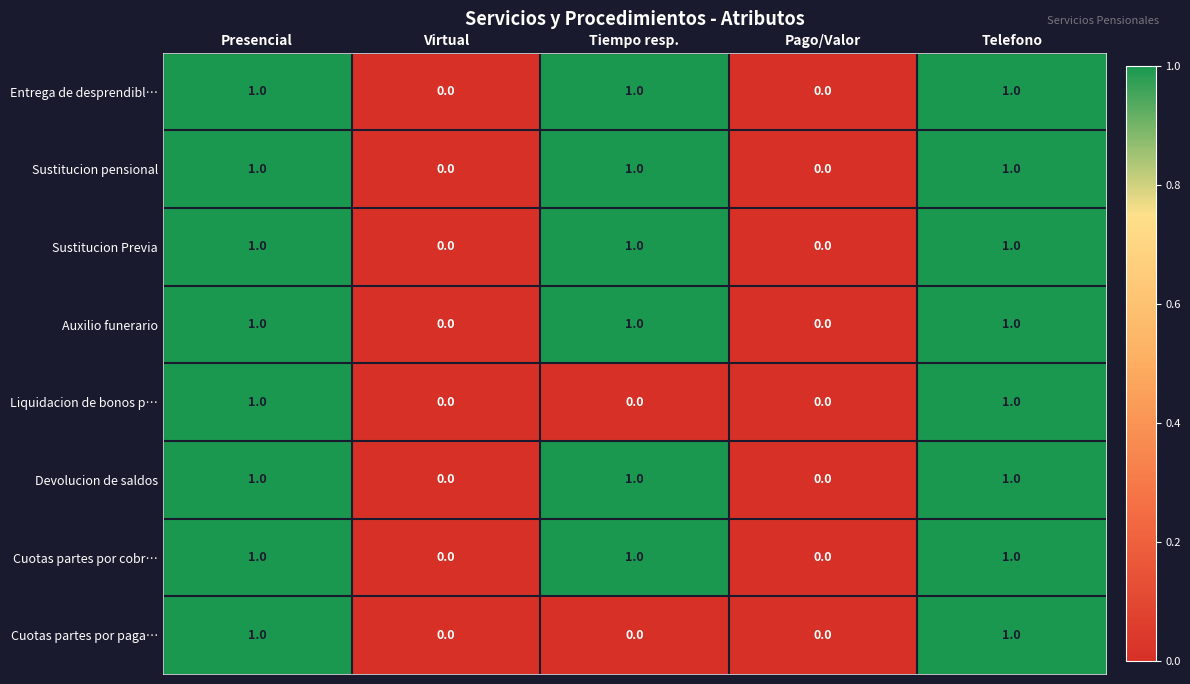

True or false: Liquidacion de bonos p… has a value of 0 at Tiempo resp..

True